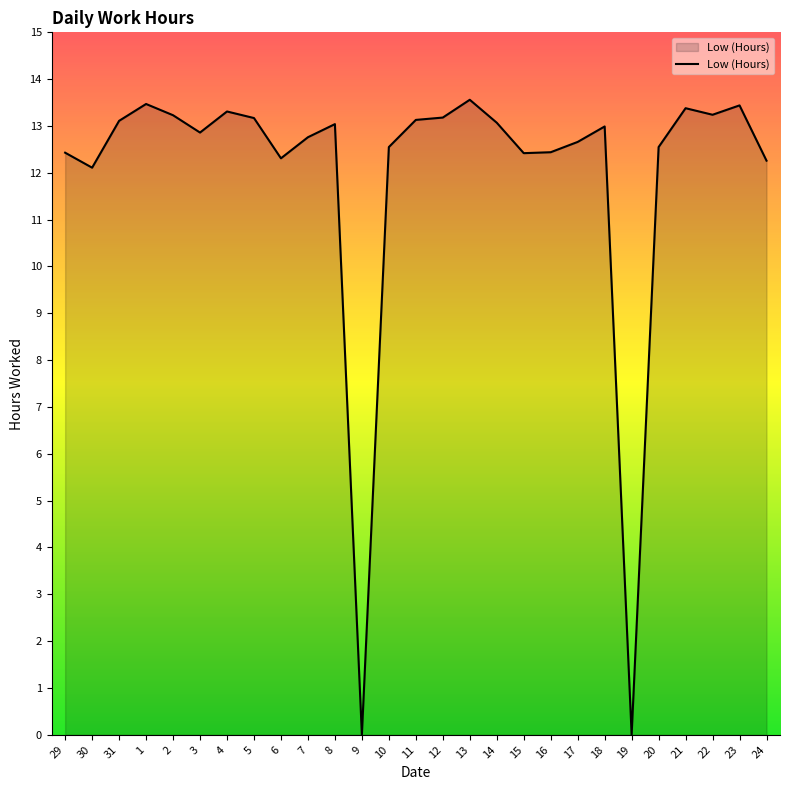

The value at 10 is 12.6. True or false?

True